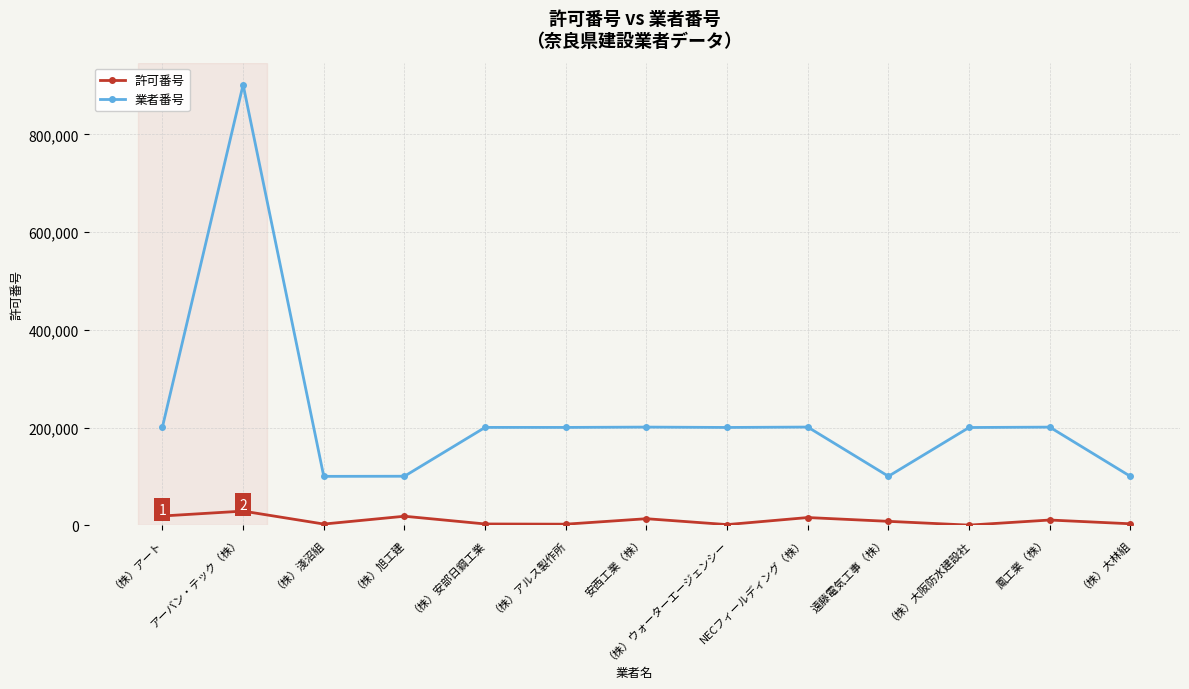

What is the highest value of the 業者番号 series?

901570